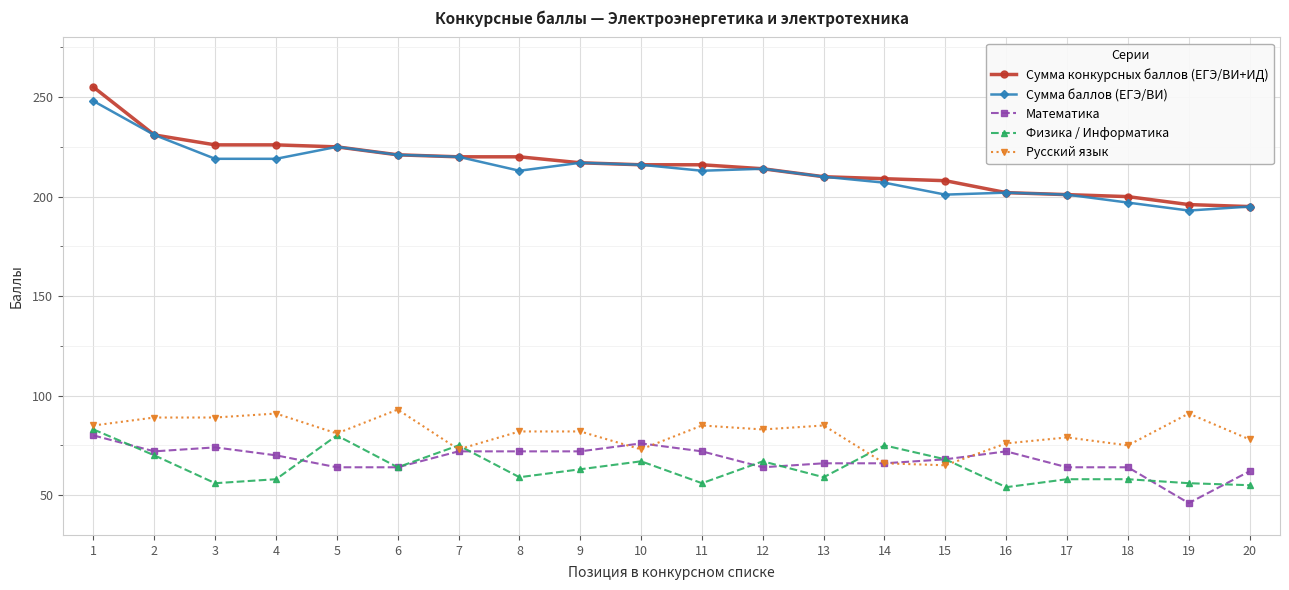

True or false: Математика and Сумма баллов (ЕГЭ/ВИ) cross at least once.

False